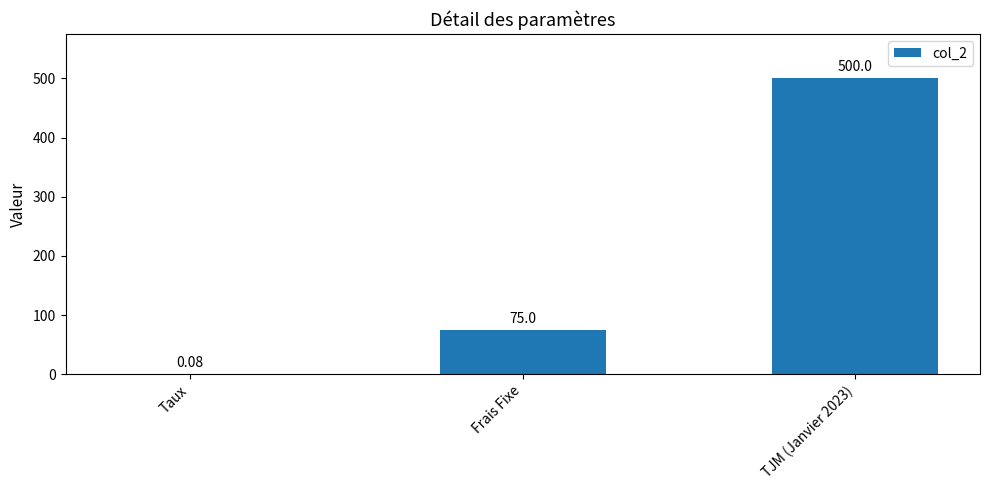

At which label is the value closest to 250?

Frais Fixe